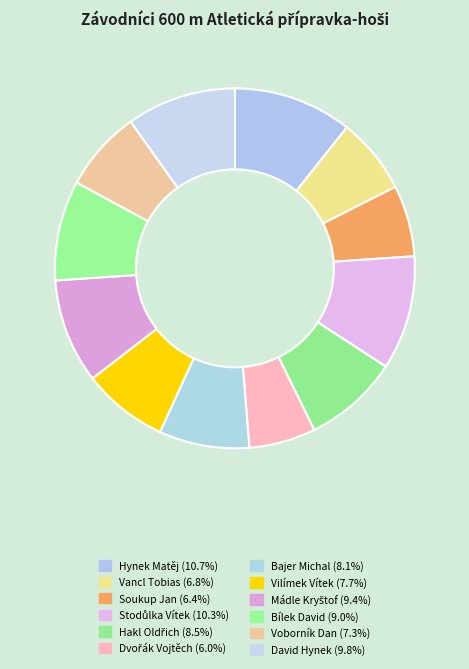

Rank the categories by value from lowest to highest.

Dvořák Vojtěch, Soukup Jan, Vancl Tobias, Voborník Dan, Vilímek Vítek, Bajer Michal, Hakl Oldřich, Bílek David, Mádle Kryštof, David Hynek, Stodůlka Vítek, Hynek Matěj